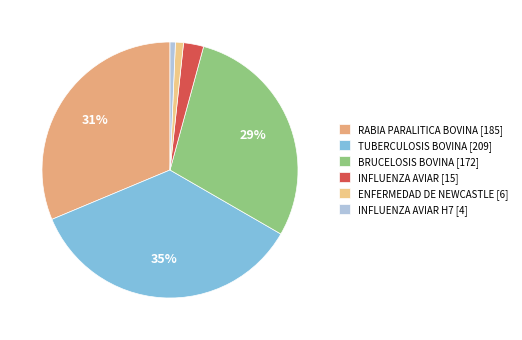

How many segments does this pie chart have?

6